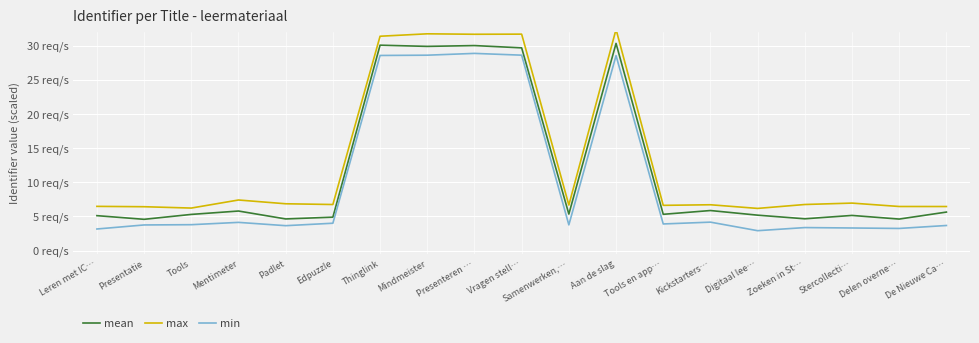

Which series changed the most between Aan de slag and De Nieuwe Ca…?

max